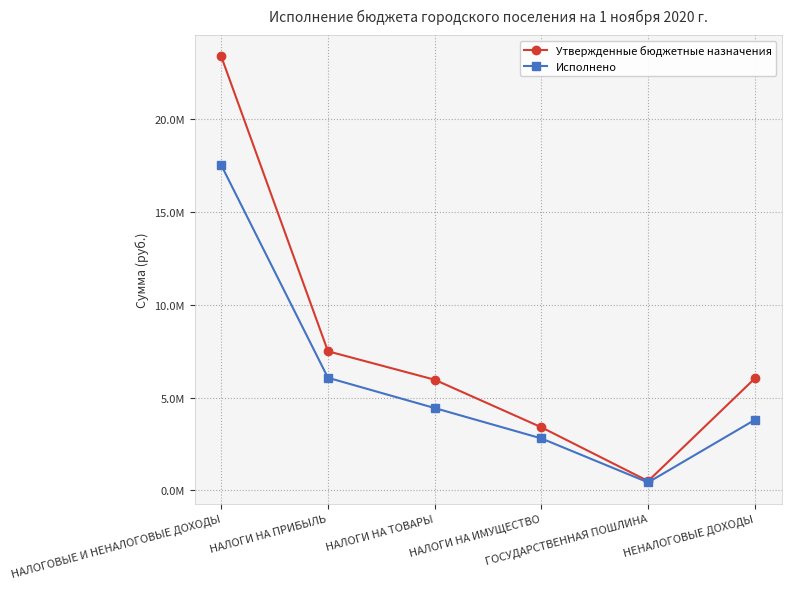

Reading right to left, extract all data points from this chart.

Утвержденные бюджетные назначения: НЕНАЛОГОВЫЕ ДОХОДЫ=6034000.0	ГОСУДАРСТВЕННАЯ ПОШЛИНА=500000.0	НАЛОГИ НА ИМУЩЕСТВО=3400000.0	НАЛОГИ НА ТОВАРЫ=5966000.0	НАЛОГИ НА ПРИБЫЛЬ=7500000.0	НАЛОГОВЫЕ И НЕНАЛОГОВЫЕ ДОХОДЫ=23400000.0
Исполнено: НЕНАЛОГОВЫЕ ДОХОДЫ=3800000.0	ГОСУДАРСТВЕННАЯ ПОШЛИНА=428157.4	НАЛОГИ НА ИМУЩЕСТВО=2800000.0	НАЛОГИ НА ТОВАРЫ=4438351.1	НАЛОГИ НА ПРИБЫЛЬ=6071594.9	НАЛОГОВЫЕ И НЕНАЛОГОВЫЕ ДОХОДЫ=17538103.5